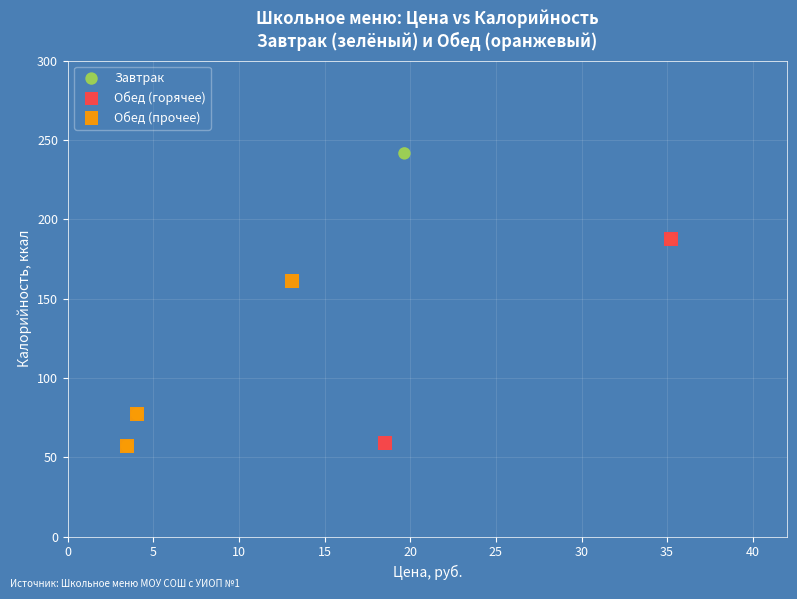

What are all the series names shown in the legend?

Завтрак, Обед (горячее), Обед (прочее)